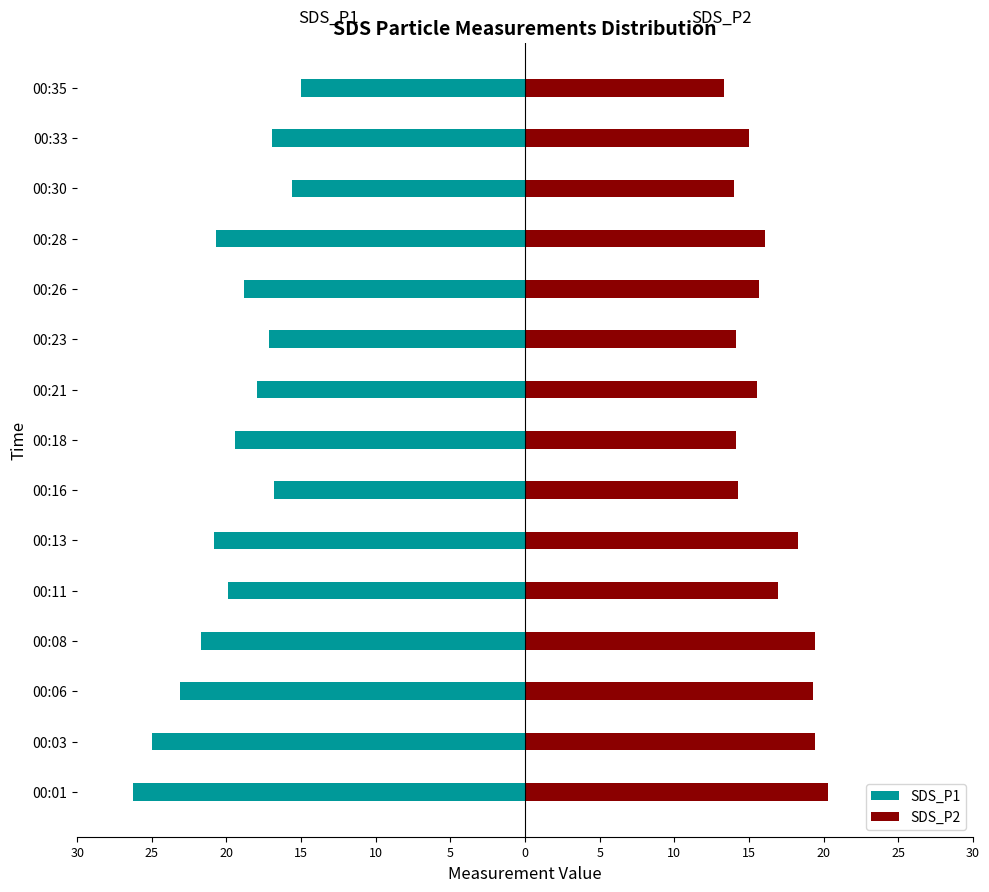

How many distinct data groups are displayed?

2